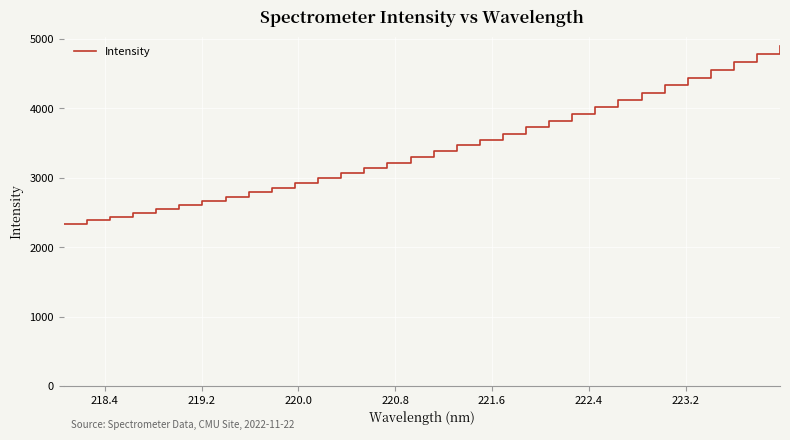

How many lines are shown in the chart?

1